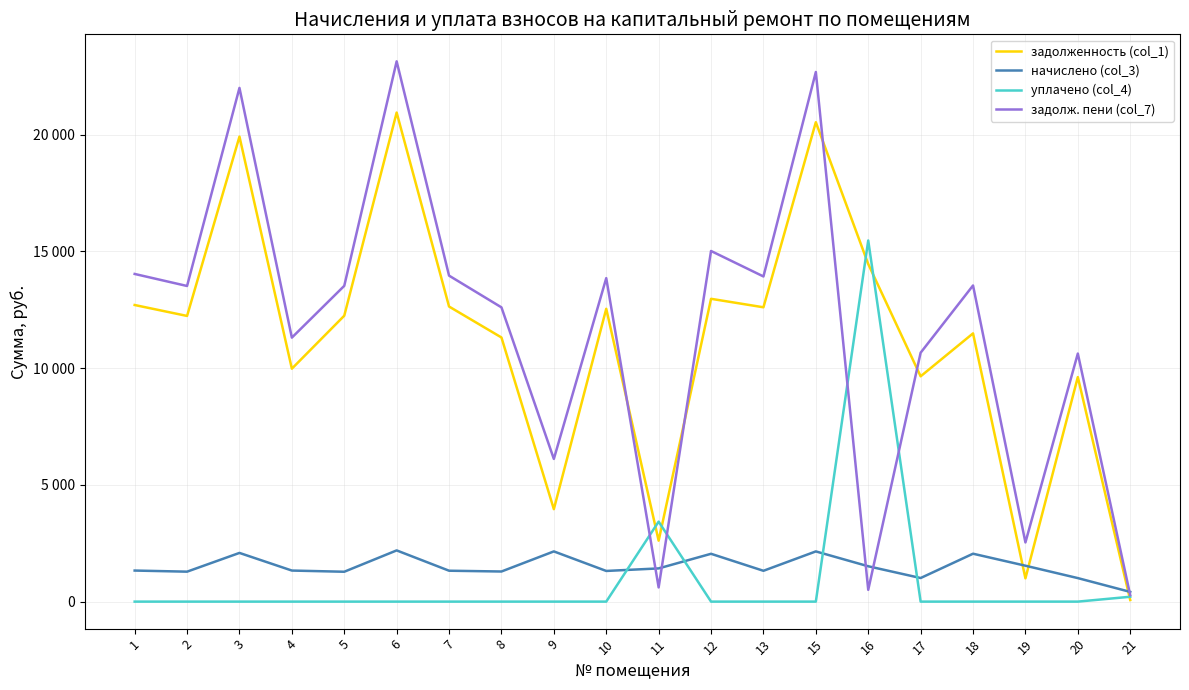

What are all the series names shown in the legend?

задолженность (col_1), начислено (col_3), уплачено (col_4), задолж. пени (col_7)